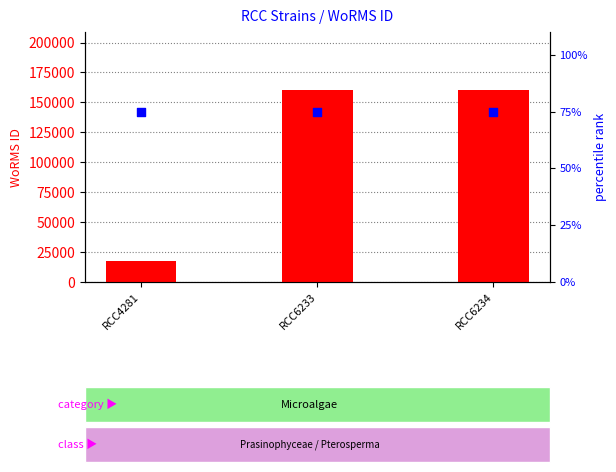

Is the value of WoRMS ID at RCC6233 greater than the value of percentile rank within the sample at RCC6234?

Yes